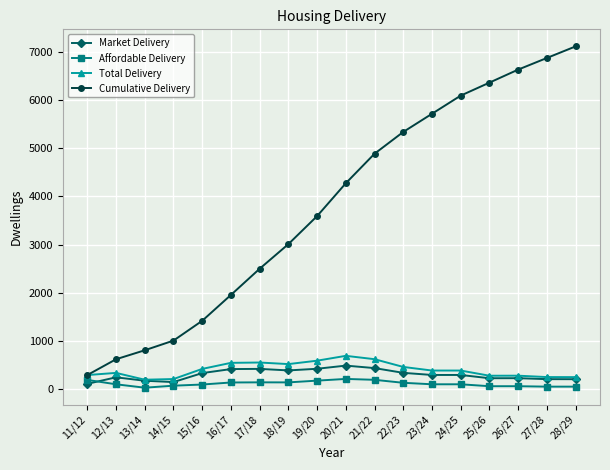

Which category has the highest value across all series?

28/29